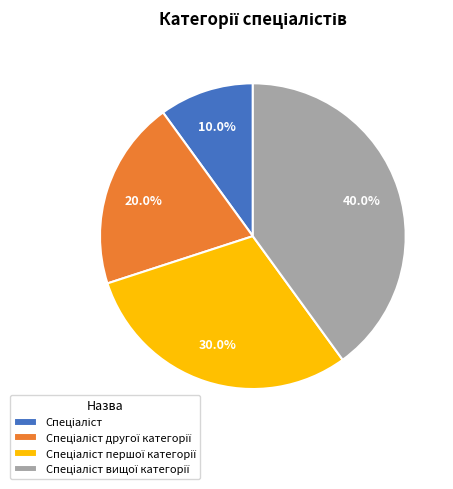

Is there any slice that represents more than half of the pie?

No